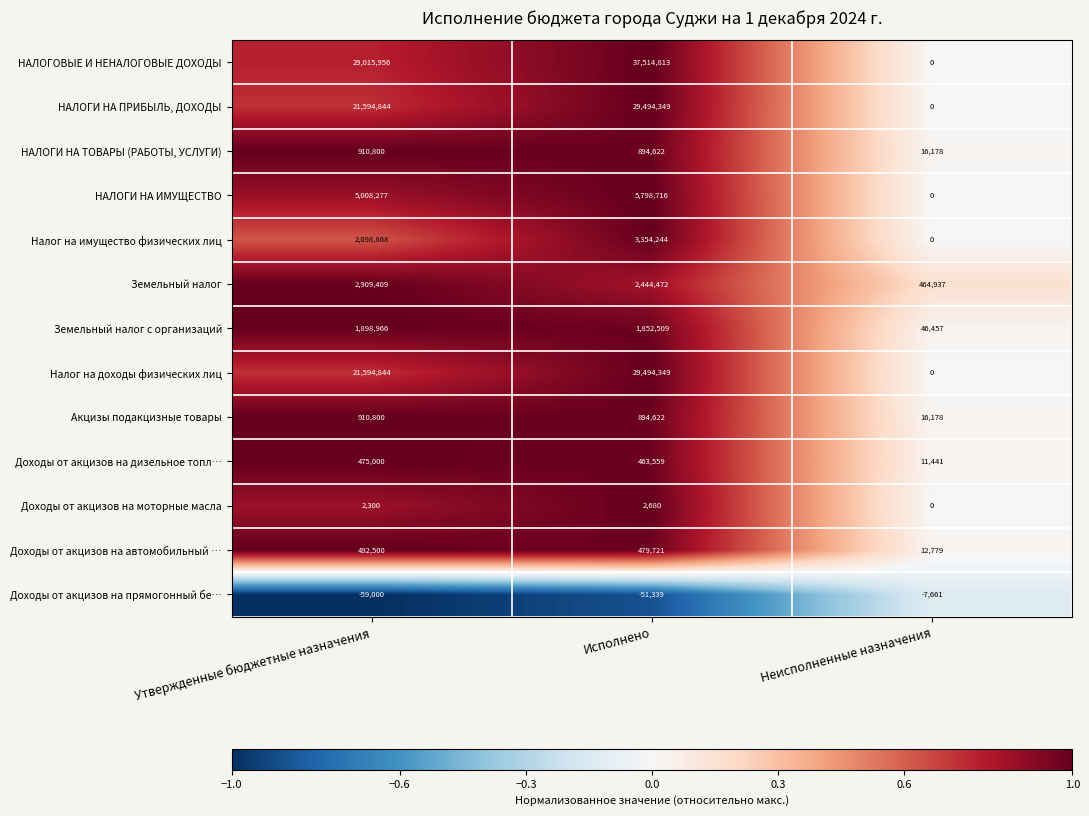

List the labels in order of Доходы от акцизов на прямогонный бе… value, smallest first.

Утвержденные бюджетные назначения, Исполнено, Неисполненные назначения